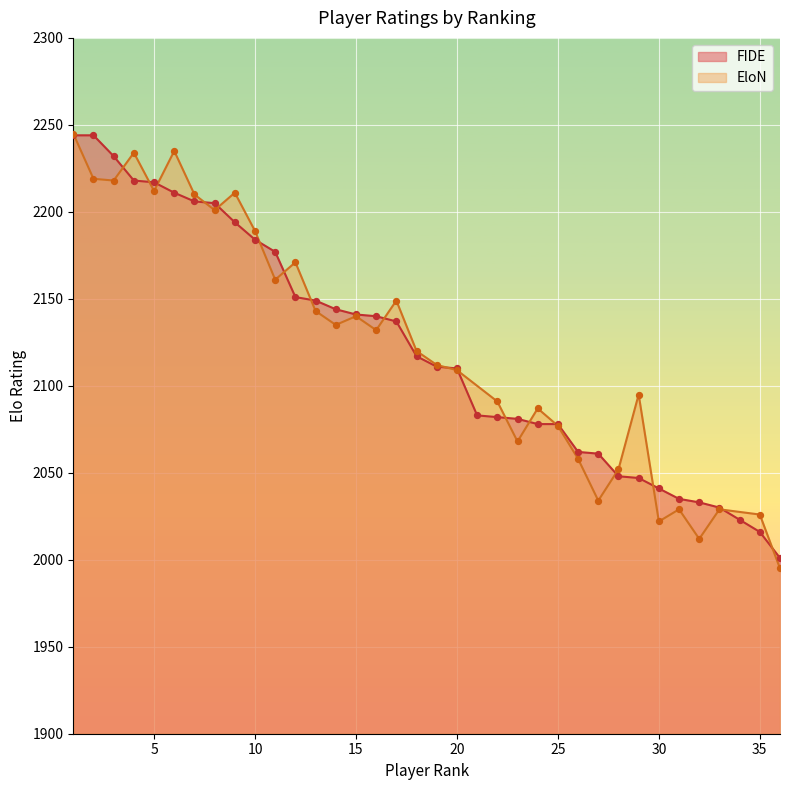

Which has a higher value, 30 or 22?

22